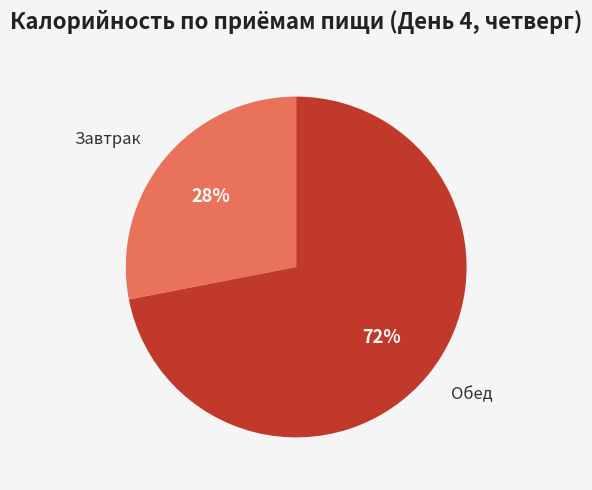

Which has a higher value, Обед or Завтрак?

Обед